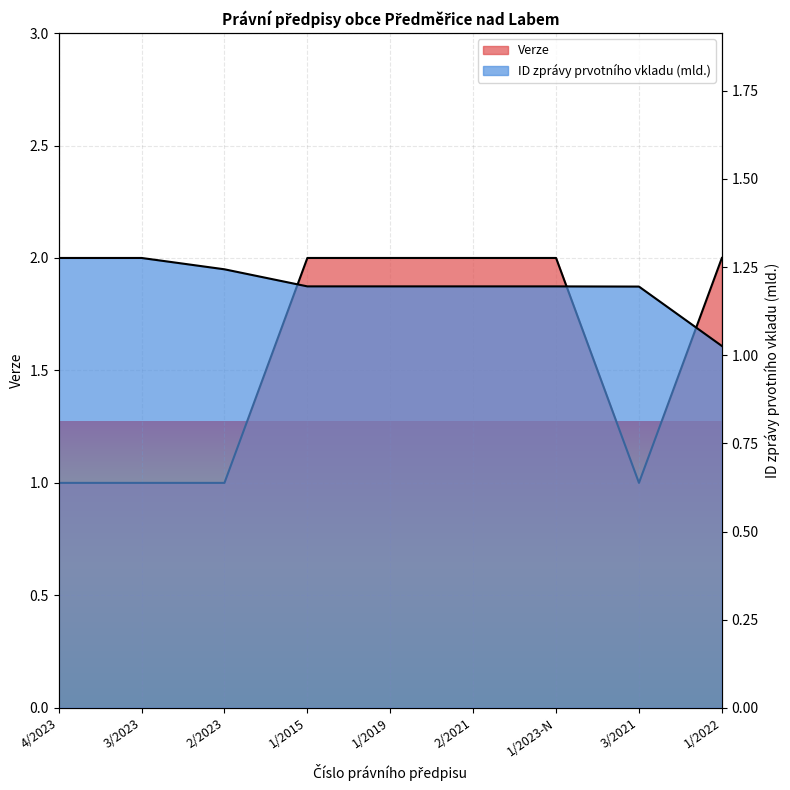

What is the maximum value shown in the chart?

2.0